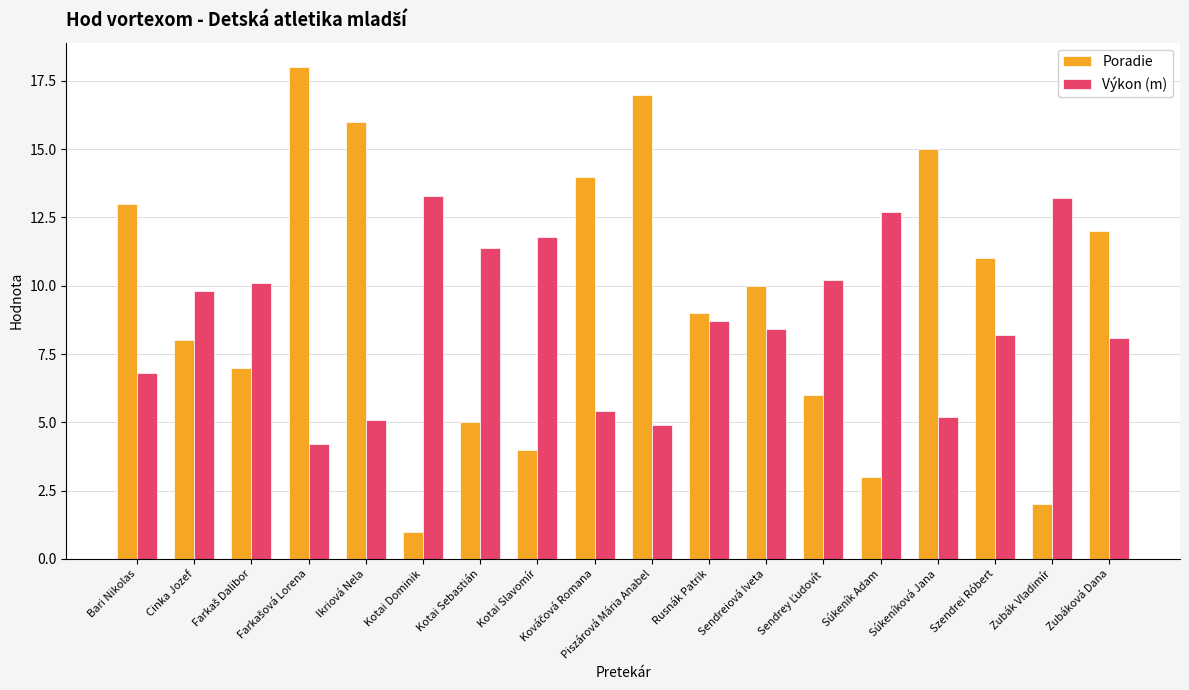

What is the label of the 8th bar from the right?

Rusnák Patrik